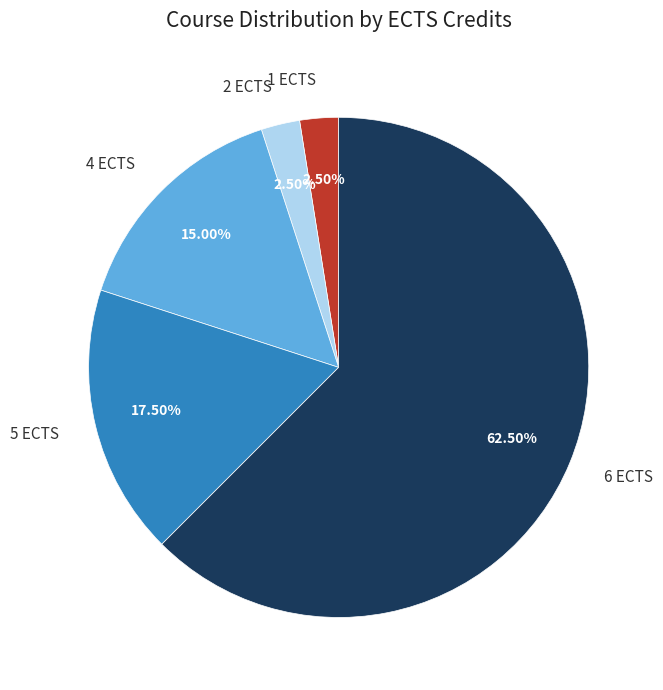

Is there a majority slice in this chart?

Yes